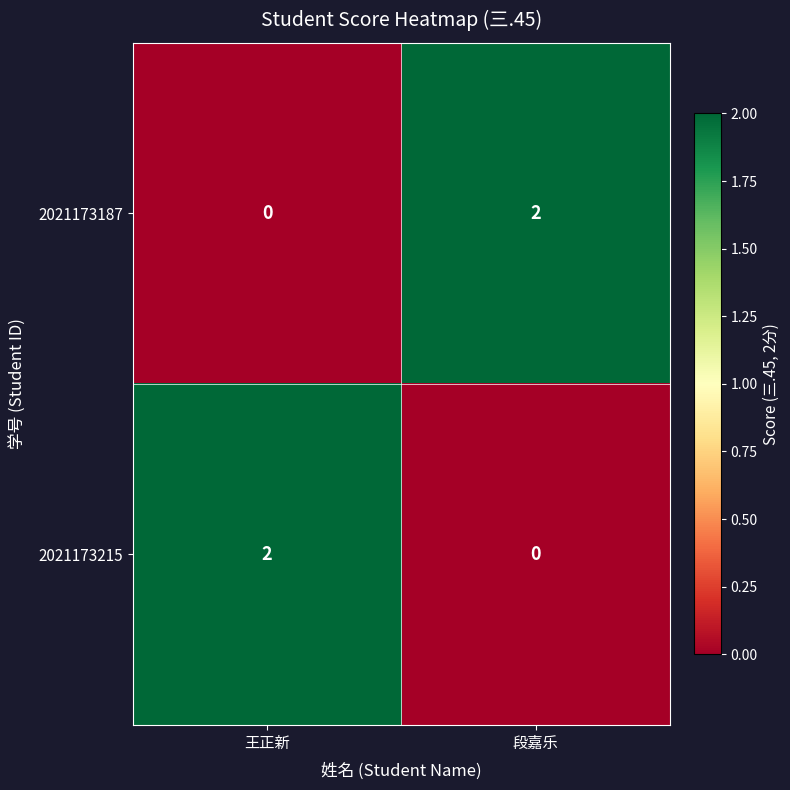

Where is 2021173187 nearest to the value 1?

王正新